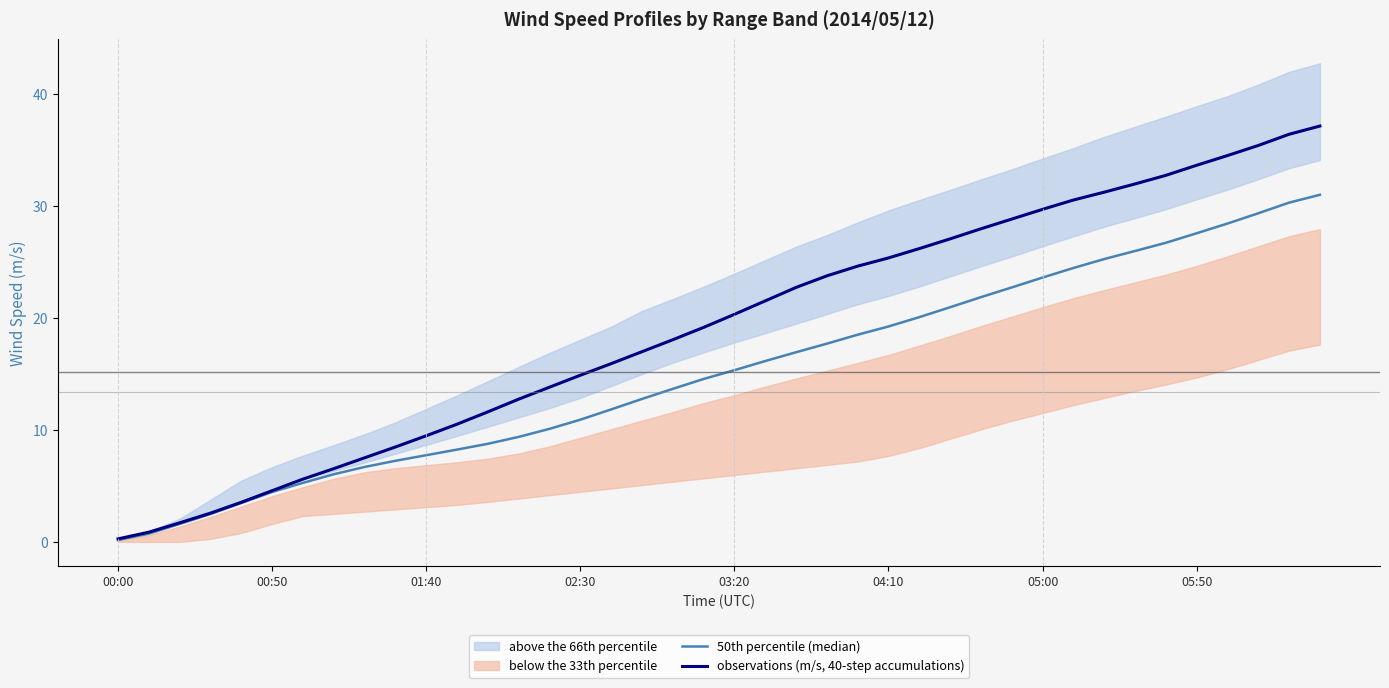

What is the maximum value for 50th percentile (median)?

31.0